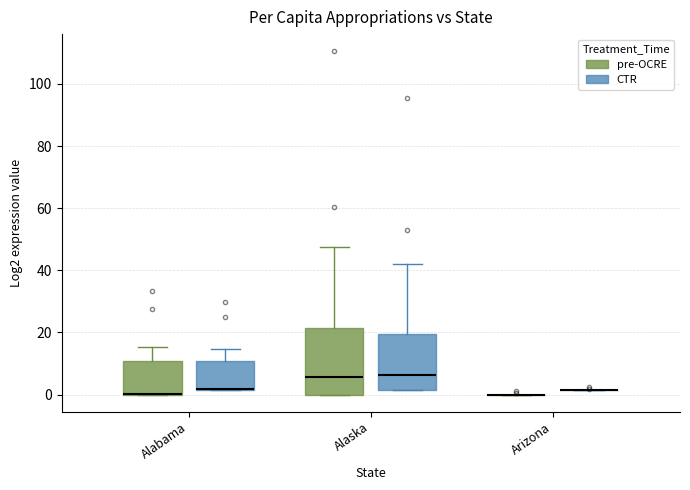

Reading left to right, transcribe this box plot: for each box, give where its median line is, the range the box spans, and where its two whiskers end, as read against the y-axis. The values are not printed on the chart, so give them approximately, as read against the axis.

Alabama (pre-OCRE): median 0 (drawn on the box's lower edge), box 0 to 10, whiskers 0 to 16
Alabama (CTR): median 2 (drawn on the box's lower edge), box 2 to 10, whiskers 2 to 14
Alaska (pre-OCRE): median 6, box 0 to 22, whiskers 0 to 48
Alaska (CTR): median 6, box 2 to 20, whiskers 2 to 42
Arizona (pre-OCRE): box collapsed to a line at 0, whiskers 0 to 0
Arizona (CTR): box collapsed to a line at 2, whiskers 2 to 2